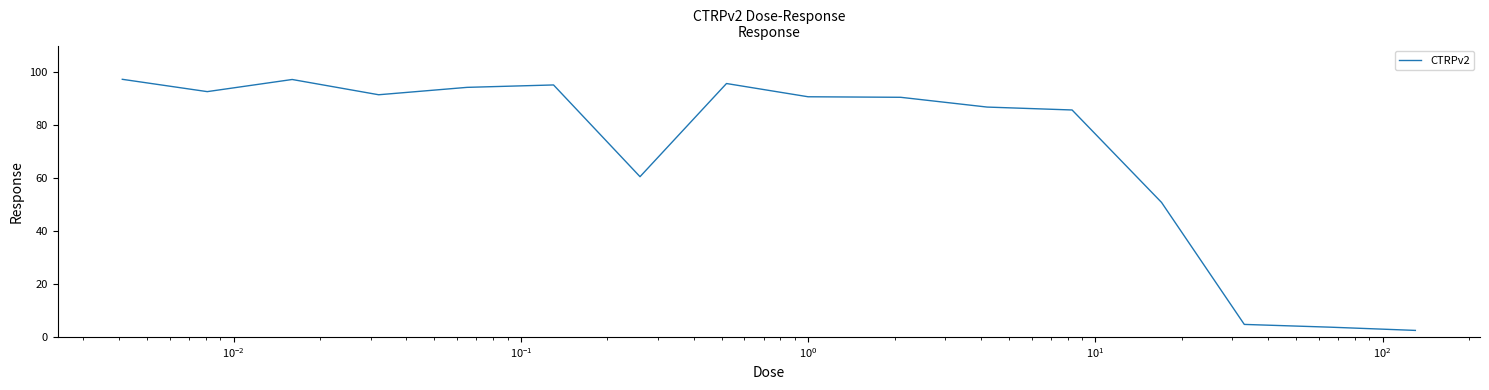

What is the difference between the maximum and minimum values?

94.8